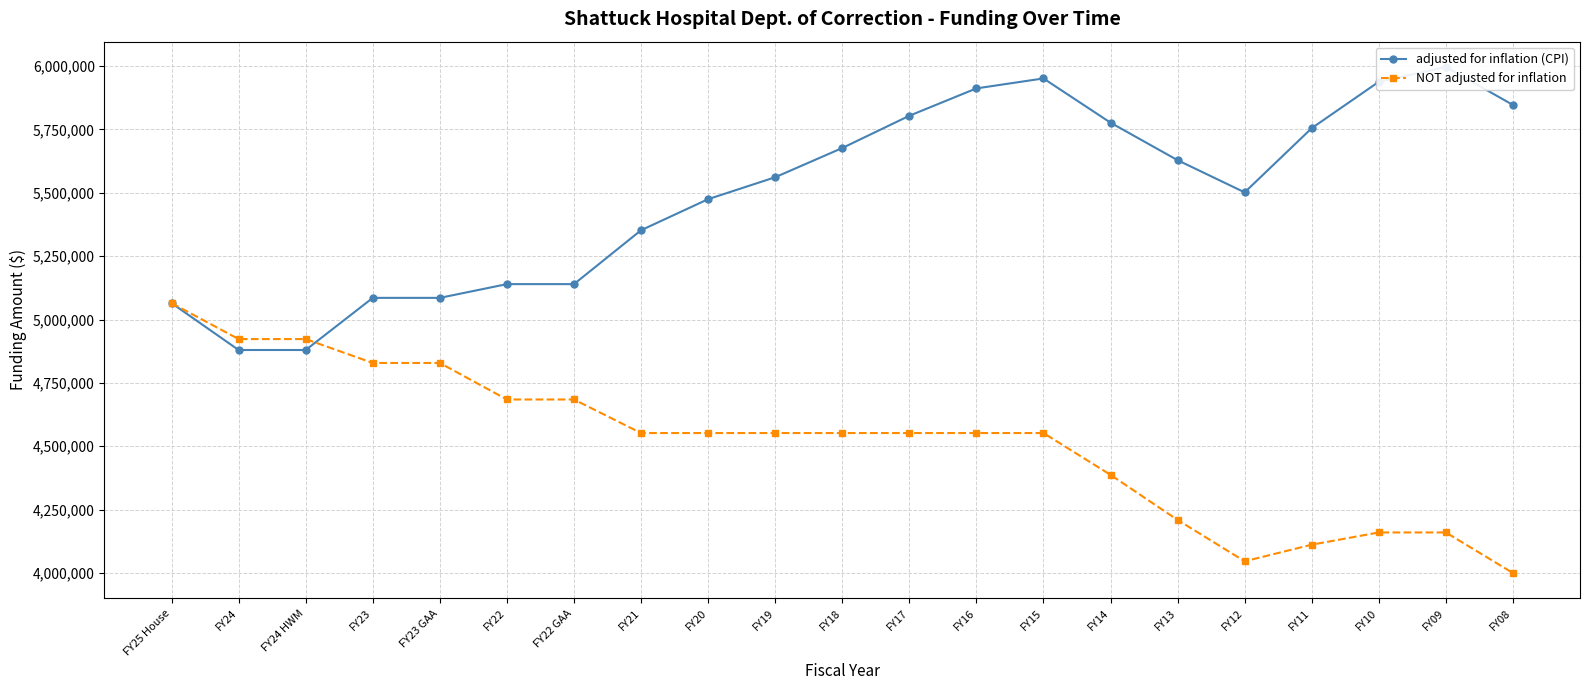

What is the label of the 5th point from the left?

FY23 GAA